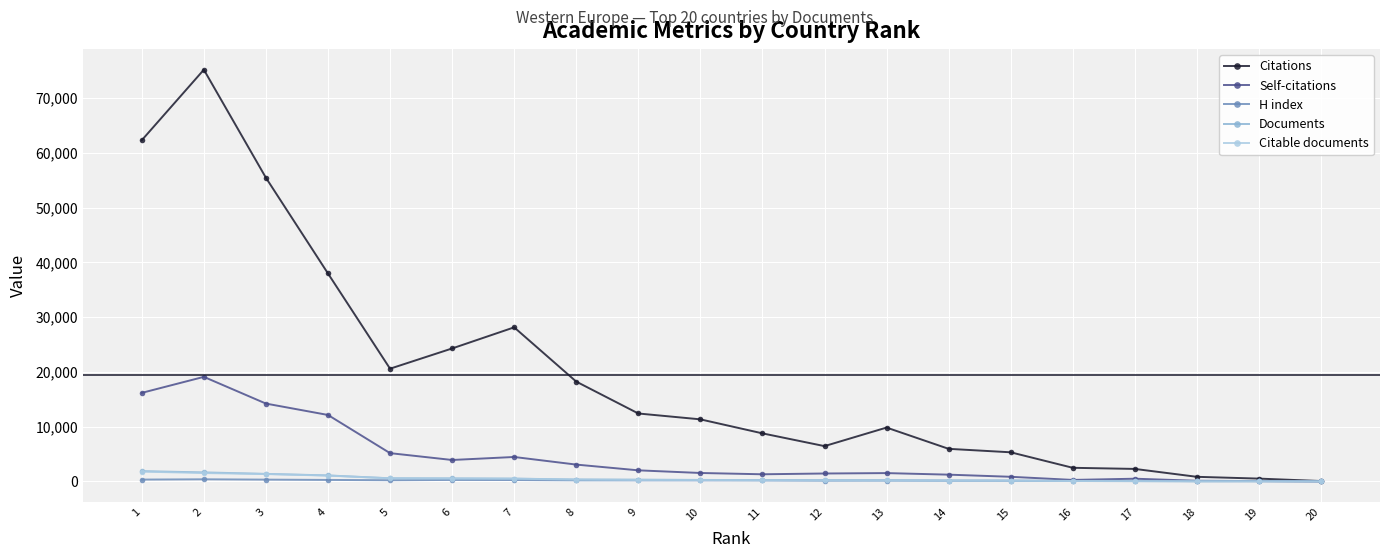

Where does the Self-citations series first go above 1539?

1